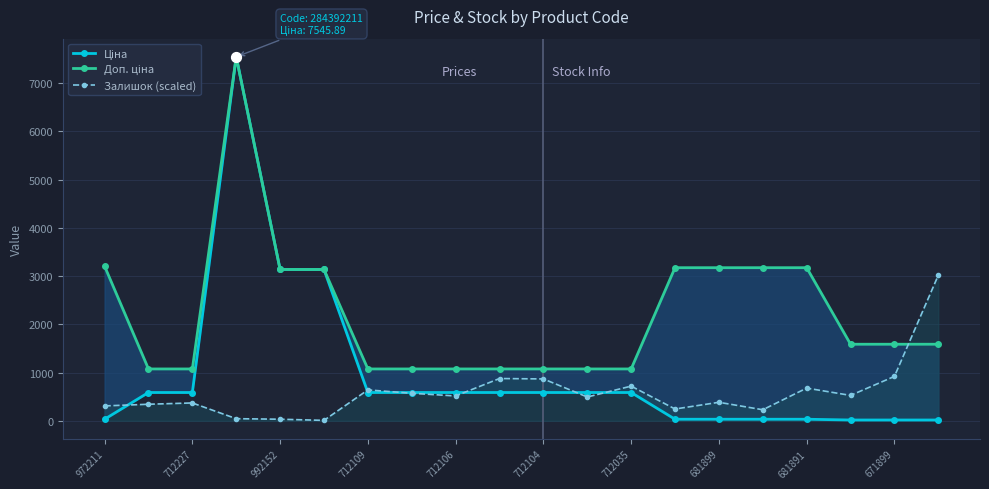

What are all the series names shown in the legend?

Ціна, Доп. ціна, Залишок (scaled)